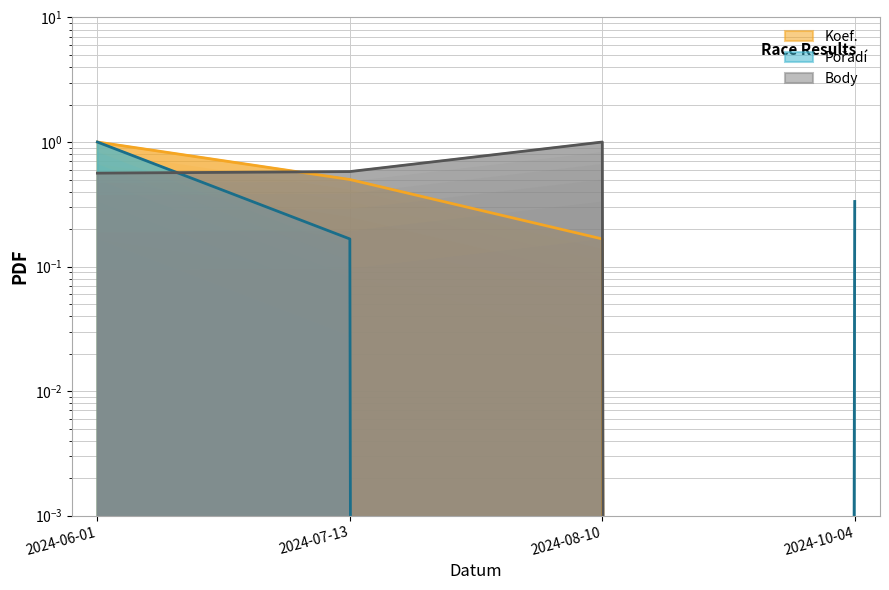

Which category has the lowest value in the Pořadí series?

2024-08-10